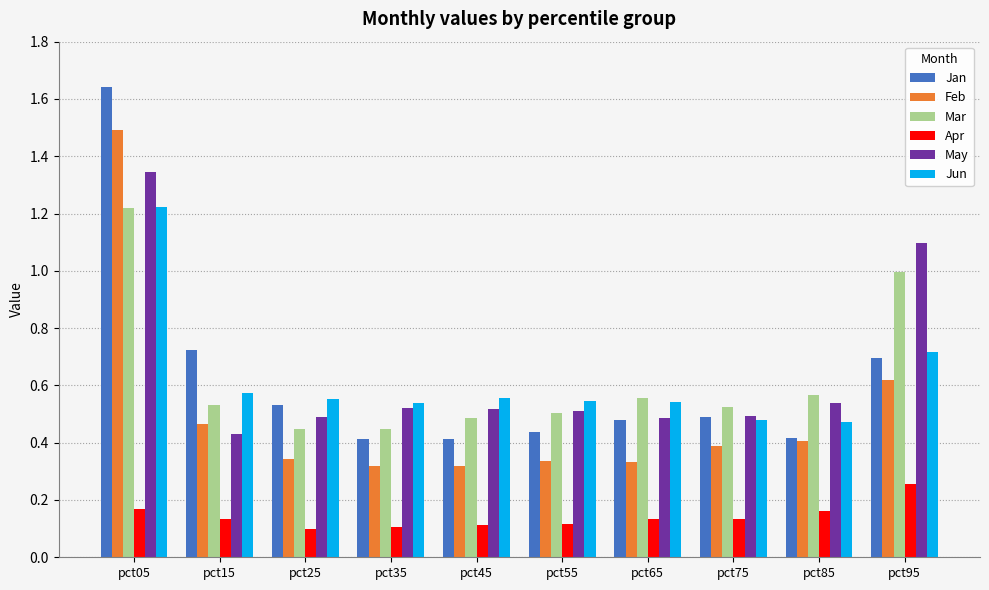

The May series shows 0.5 at pct65. True or false?

True